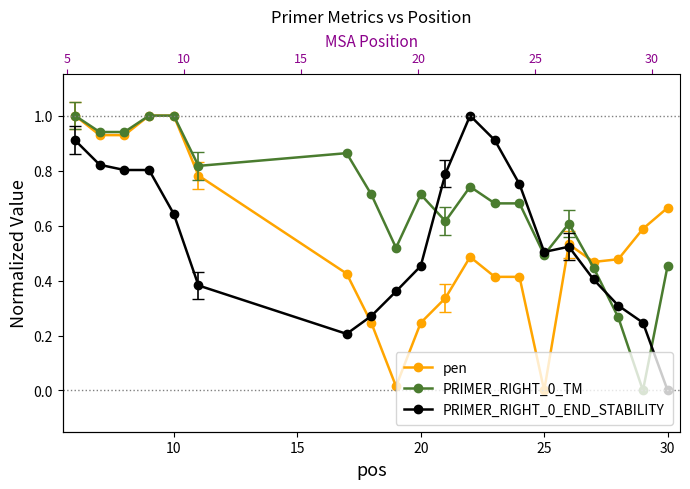

Does the chart display data point markers on the line(s)?

Yes